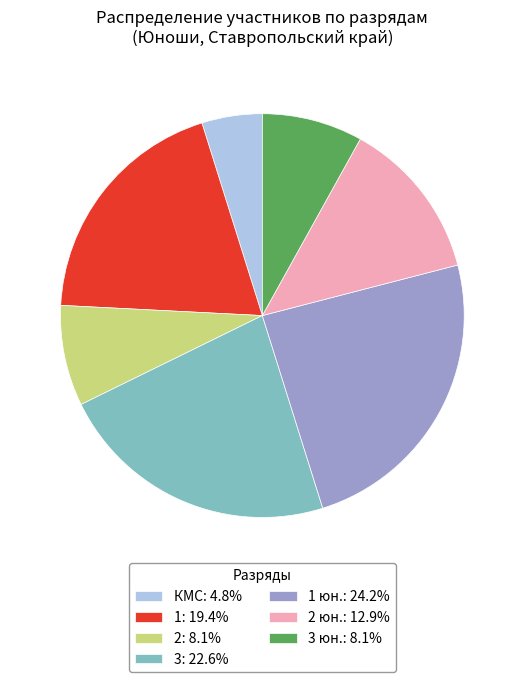

Does any single category account for the majority?

No